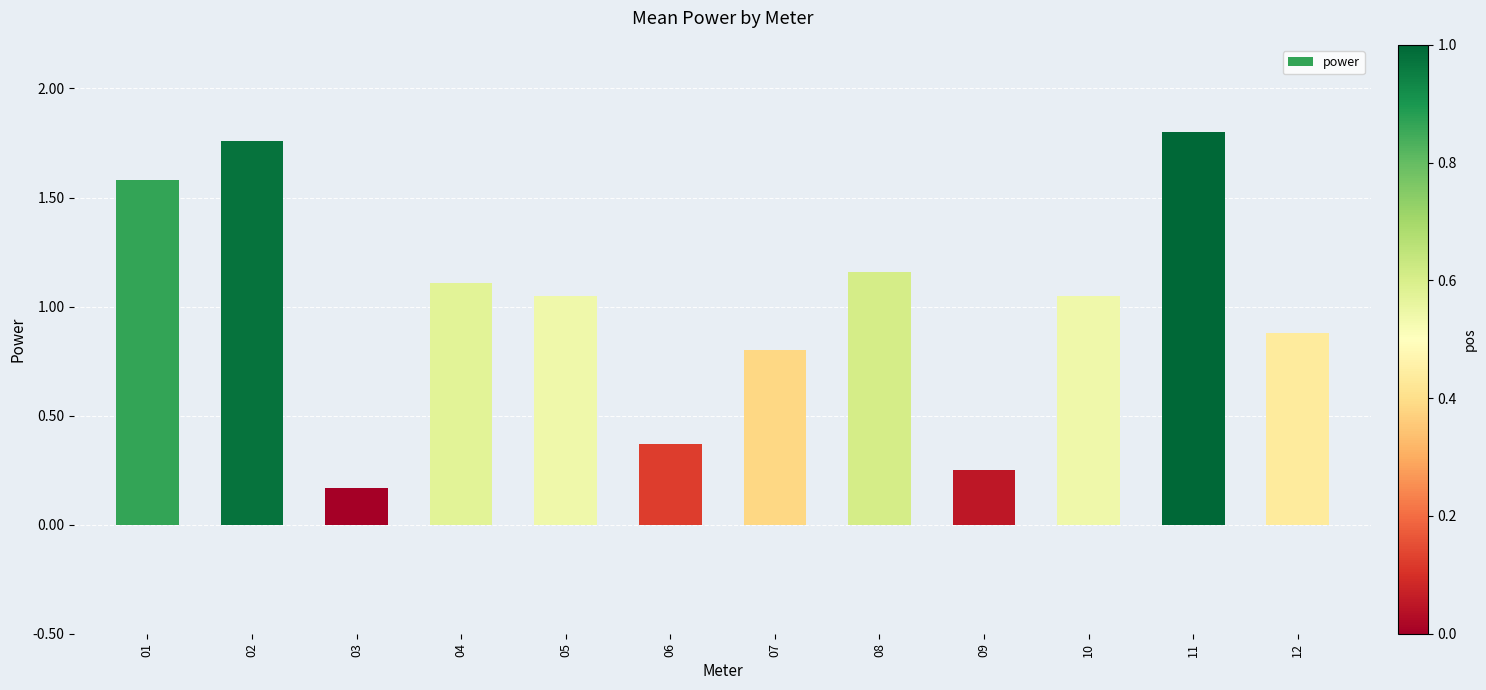

At which label is the value closest to 0?

03